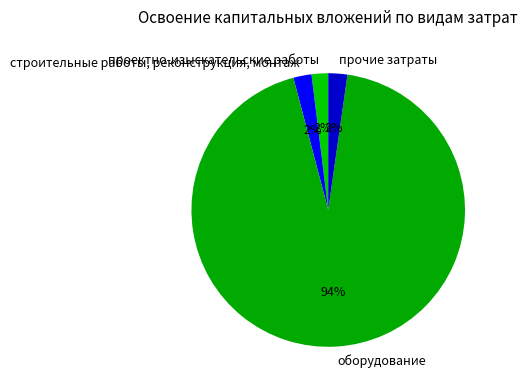

How many slices are in this pie chart?

4